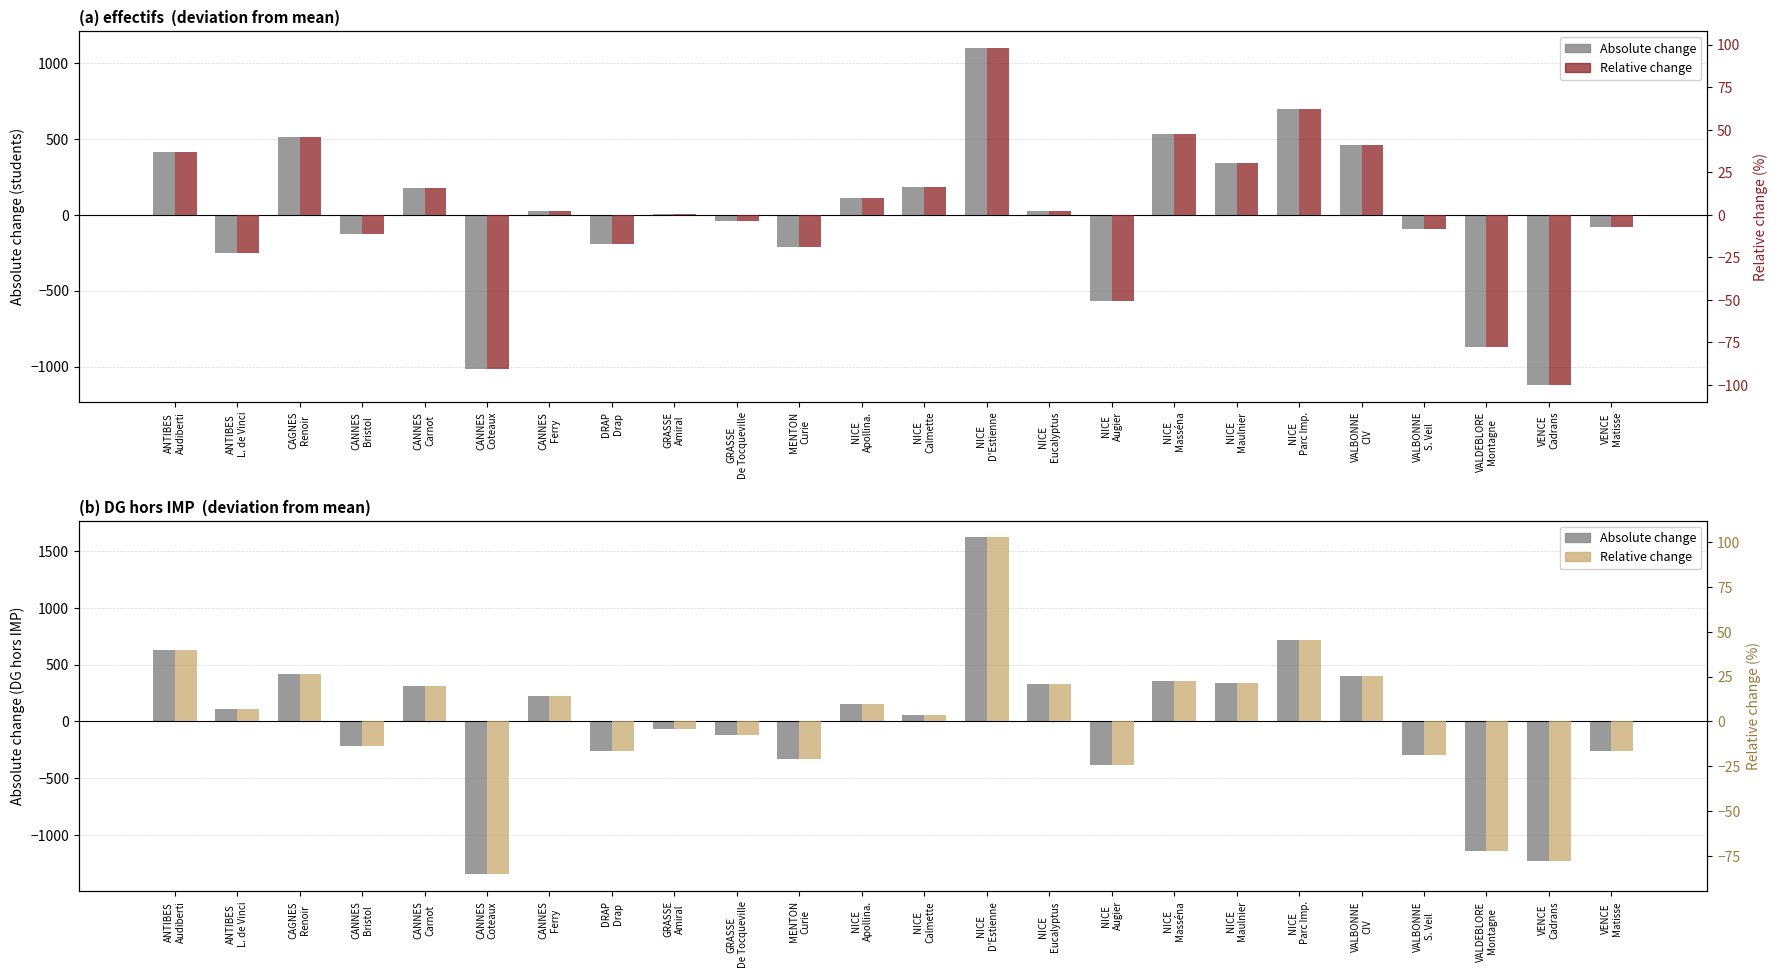

Rank the series at GRASSE
Amiral from highest to lowest value.

Relative change, Absolute change